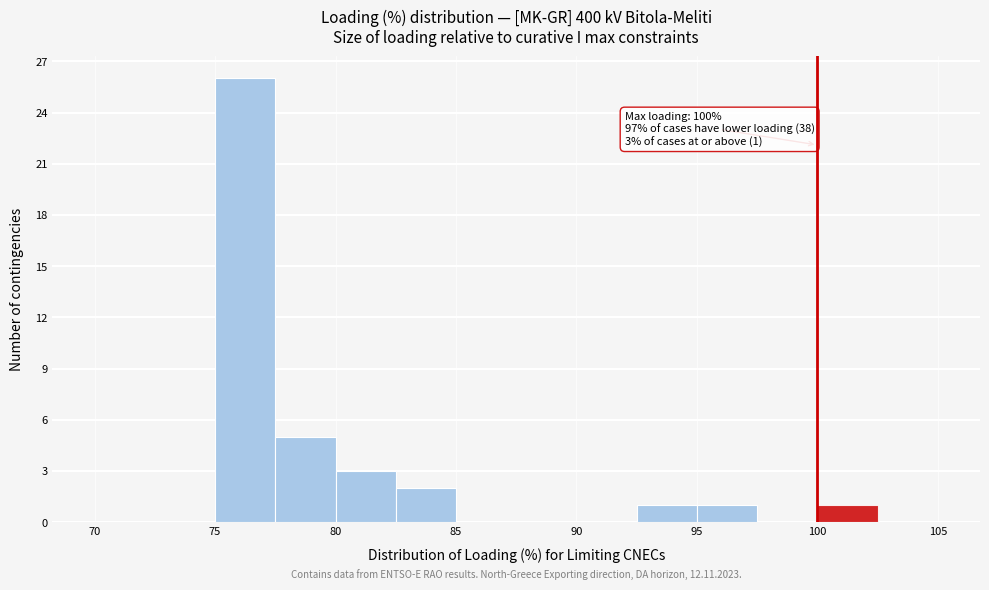

Which range on the x-axis has the tallest bar?

75.0 to 77.5